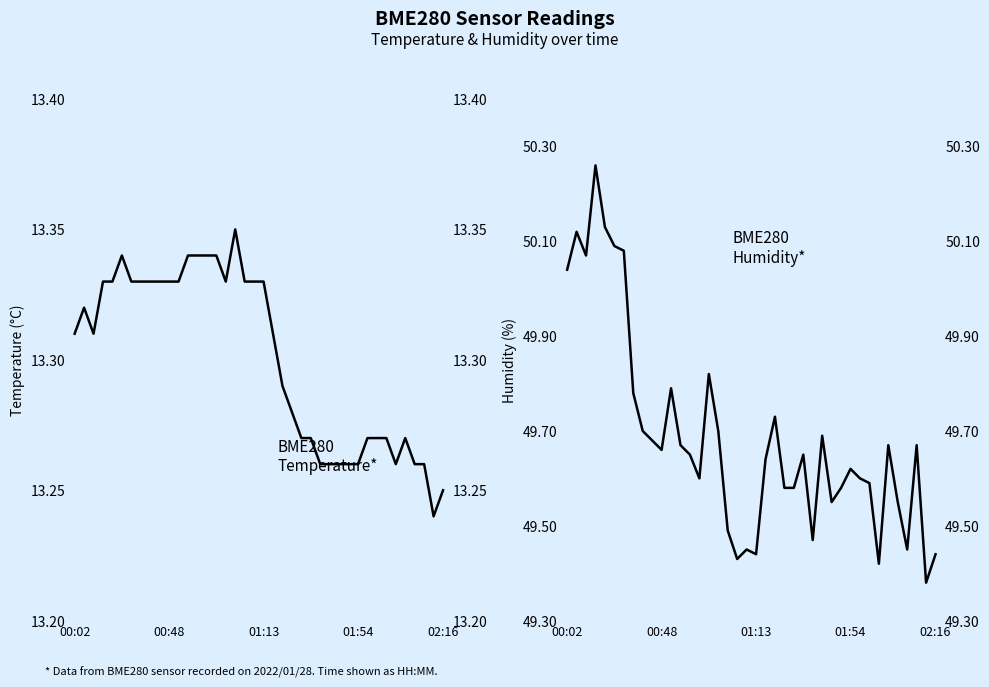

What is the approximate value of BME280_humidity at 01:54?

49.6